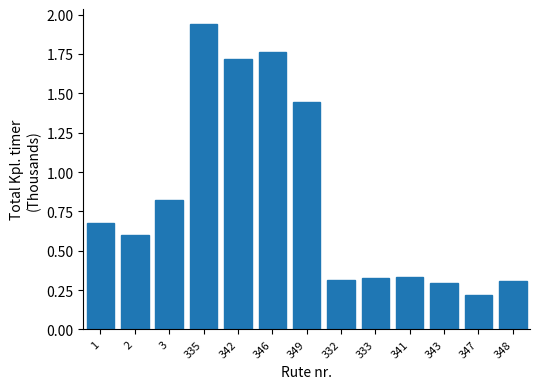

True or false: the data shows 0.3 at 348.

True